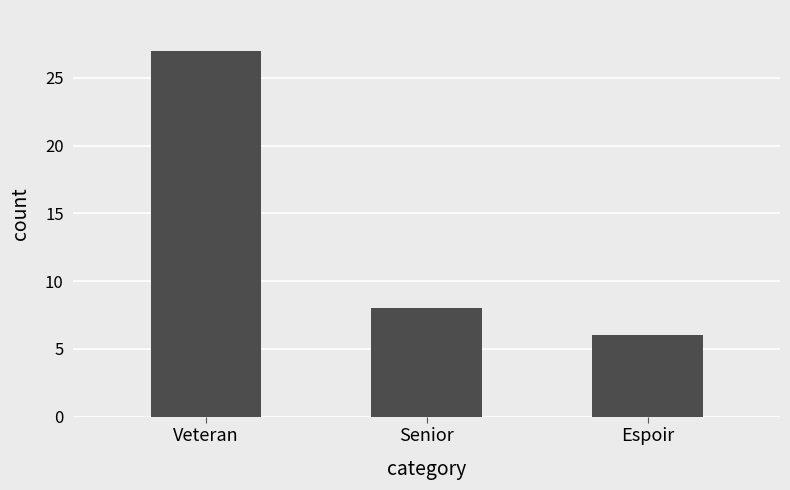

Where does the data first go above 8?

Veteran